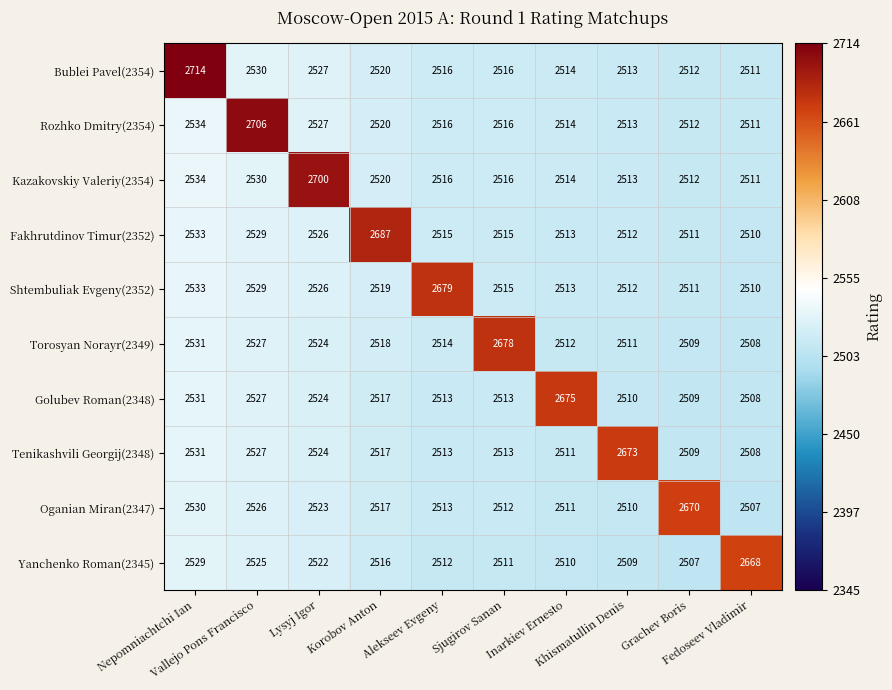

What is the difference between the second highest and minimum values in the Torosyan Norayr(2349) series?

23